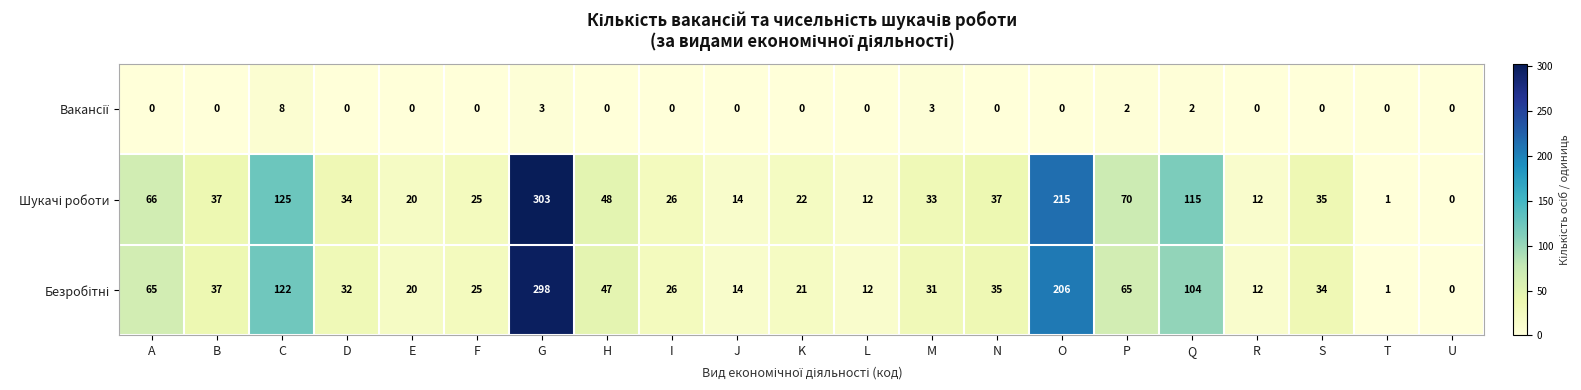

At which category is the sum across all series the highest?

G